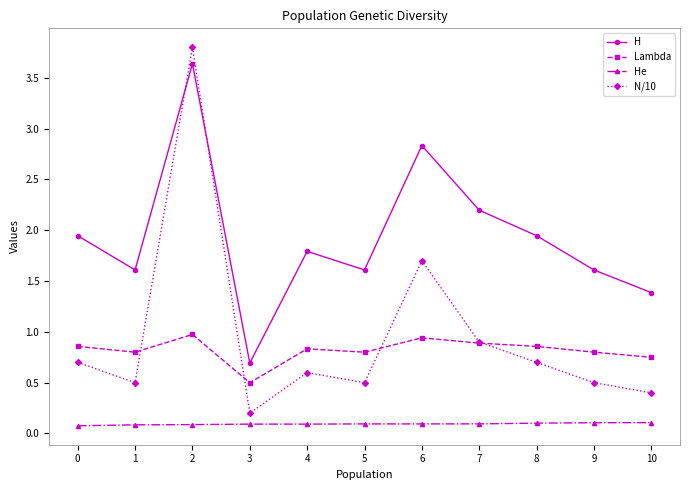

What are all the series names shown in the legend?

H, Lambda, He, N/10